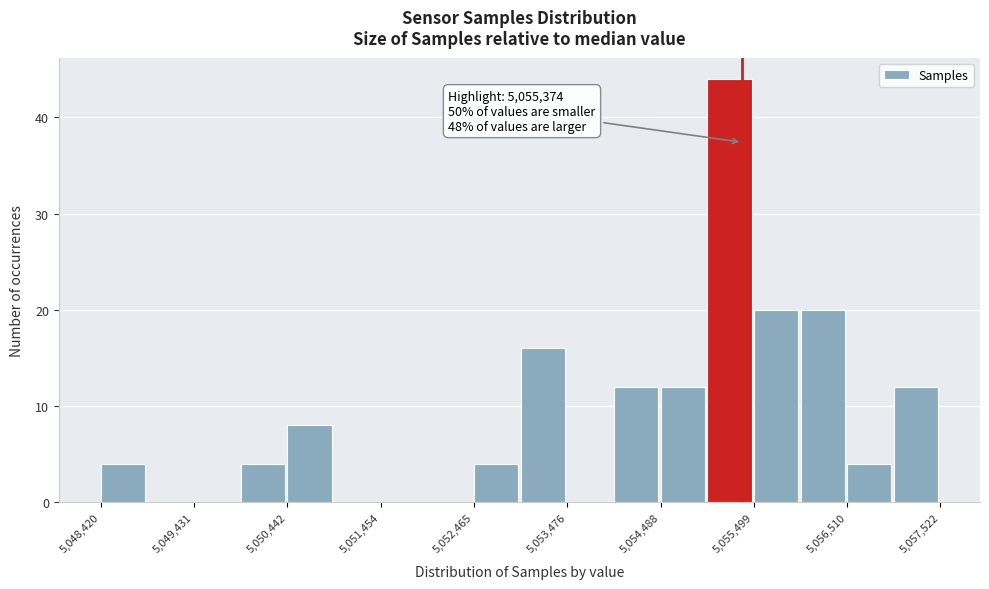

Read against the x-axis, roughly where is the centre of the tallest bar?

5055200